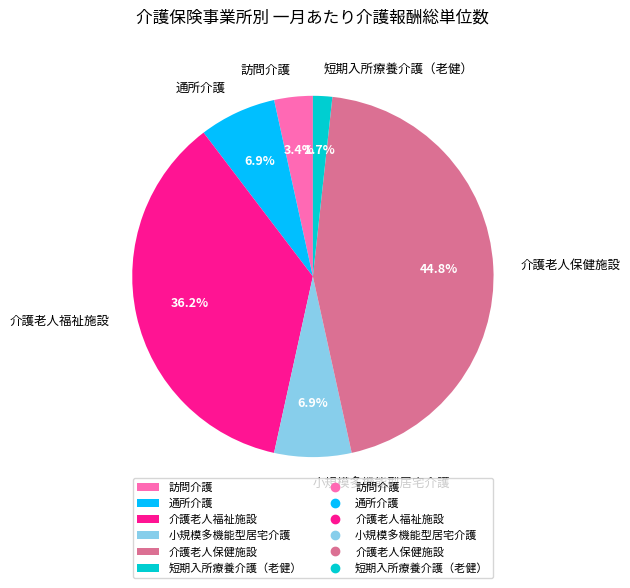

Is there any slice that represents more than half of the pie?

No